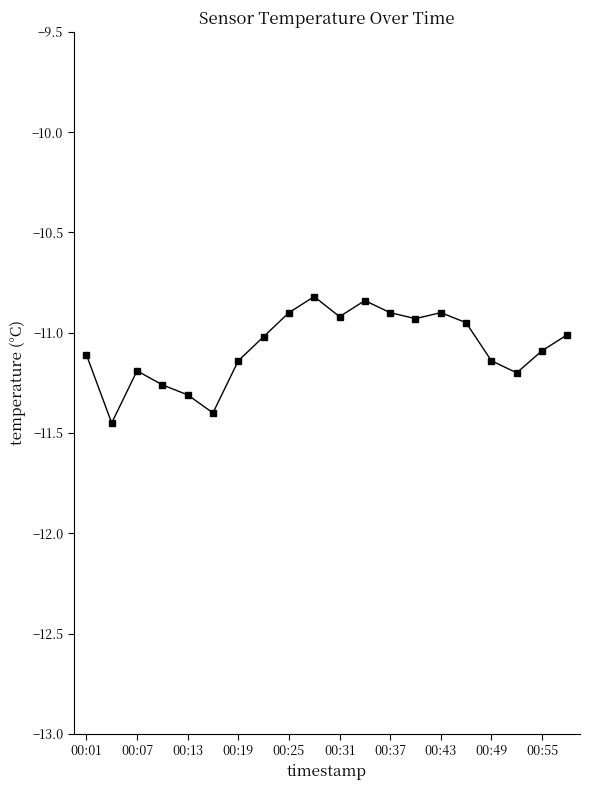

True or false: there are more than 2 points higher than both neighbors.

True